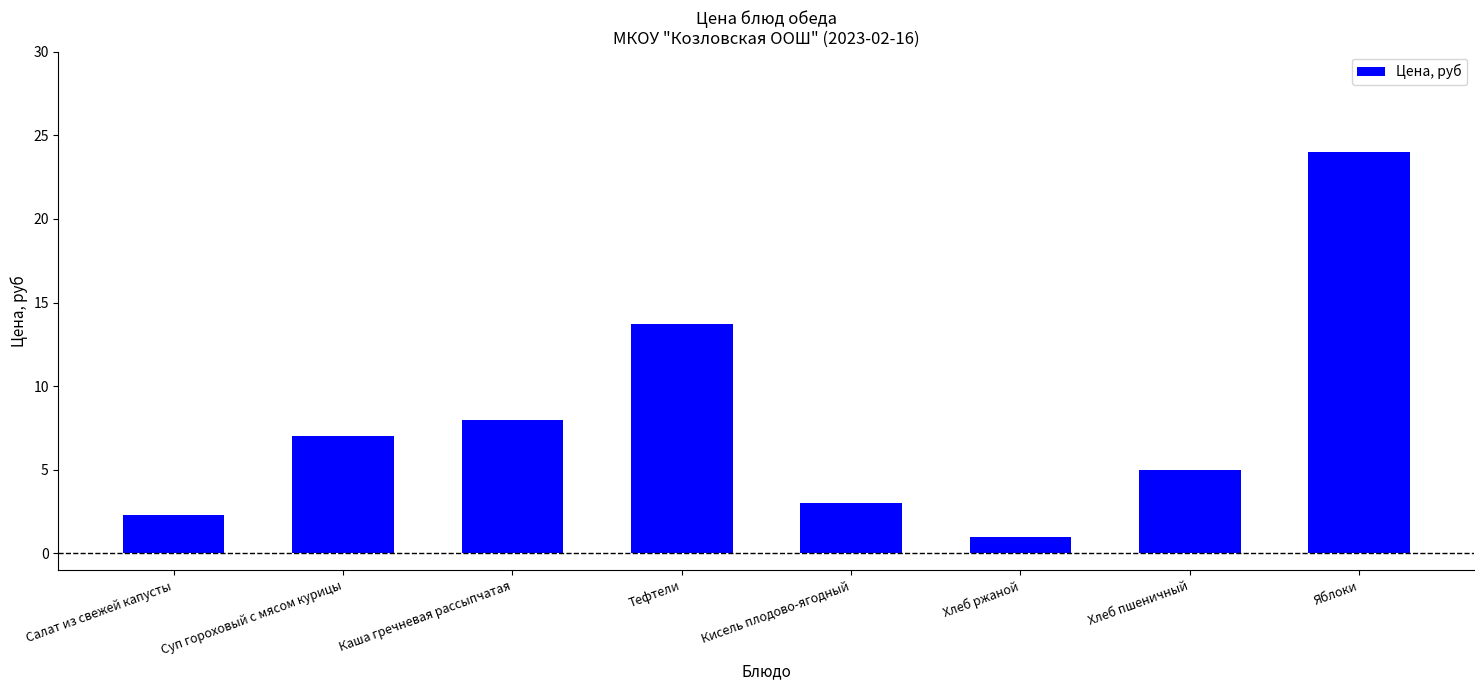

Between Тефтели and Хлеб ржаной, which is larger?

Тефтели